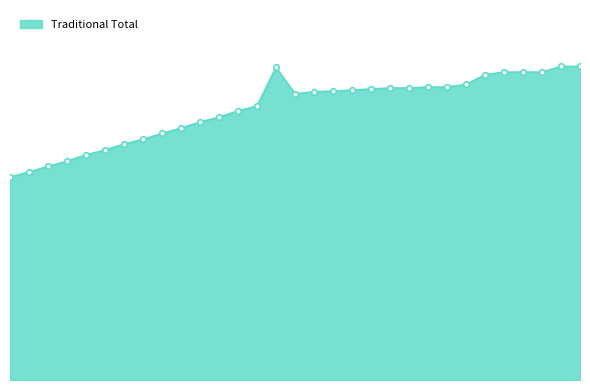

Is this an area chart (filled region under the line)?

Yes